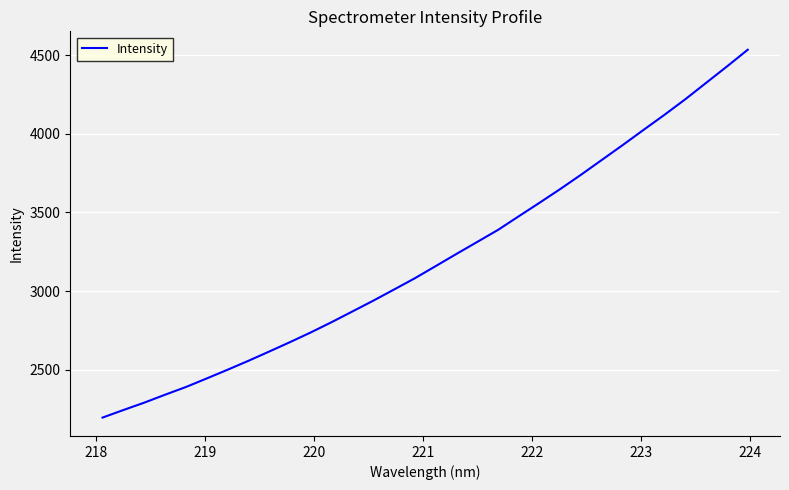

What is the smallest value displayed?

2195.7